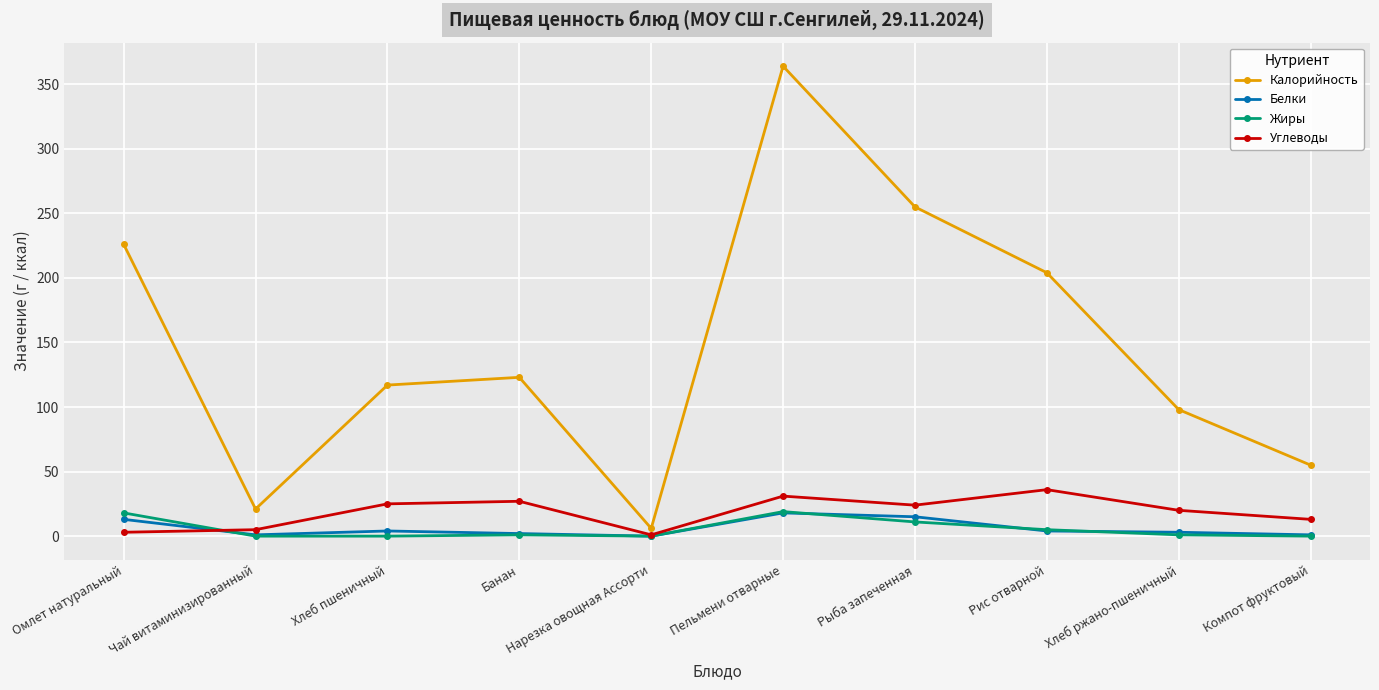

In Калорийность, how many points are lower than both neighbors (excluding endpoints)?

2